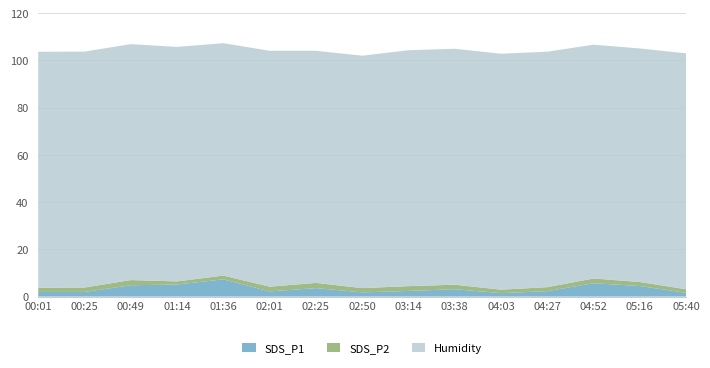

Reading left to right, transcribe all the data shown in this chart.

SDS_P1: 00:01=2.0	00:25=2.0	00:49=4.8	01:14=5.1	01:36=7.3	02:01=2.2	02:25=3.6	02:50=1.8	03:14=2.4	03:38=3.1	04:03=1.5	04:27=2.3	04:52=5.7	05:16=4.5	05:40=1.6
SDS_P2: 00:01=1.8	00:25=1.9	00:49=2.2	01:14=1.3	01:36=1.6	02:01=2.0	02:25=2.2	02:50=1.8	03:14=2.0	03:38=1.9	04:03=1.5	04:27=1.7	04:52=2.0	05:16=1.7	05:40=1.5
Humidity: 00:01=99.9	00:25=99.9	00:49=99.9	01:14=99.3	01:36=98.4	02:01=99.9	02:25=98.3	02:50=98.4	03:14=99.9	03:38=99.9	04:03=99.9	04:27=99.7	04:52=99.0	05:16=98.9	05:40=99.9